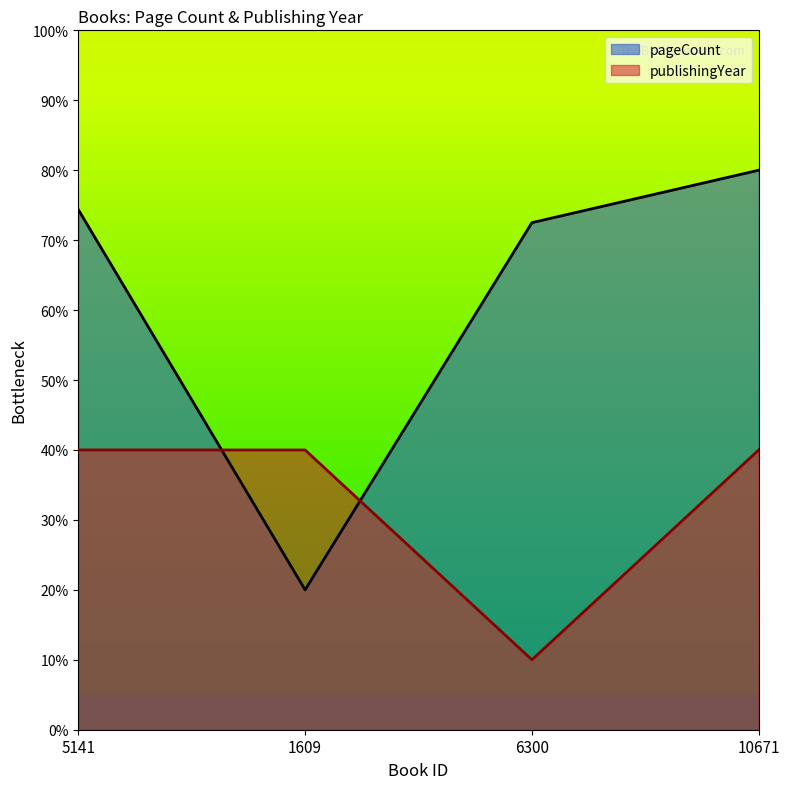

At 5141, list the series in order from largest to smallest.

pageCount, publishingYear